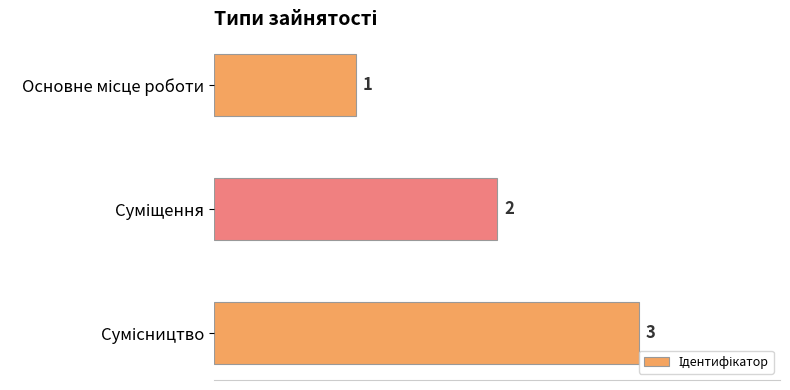

What is the value of the 1st bar from the top?

1